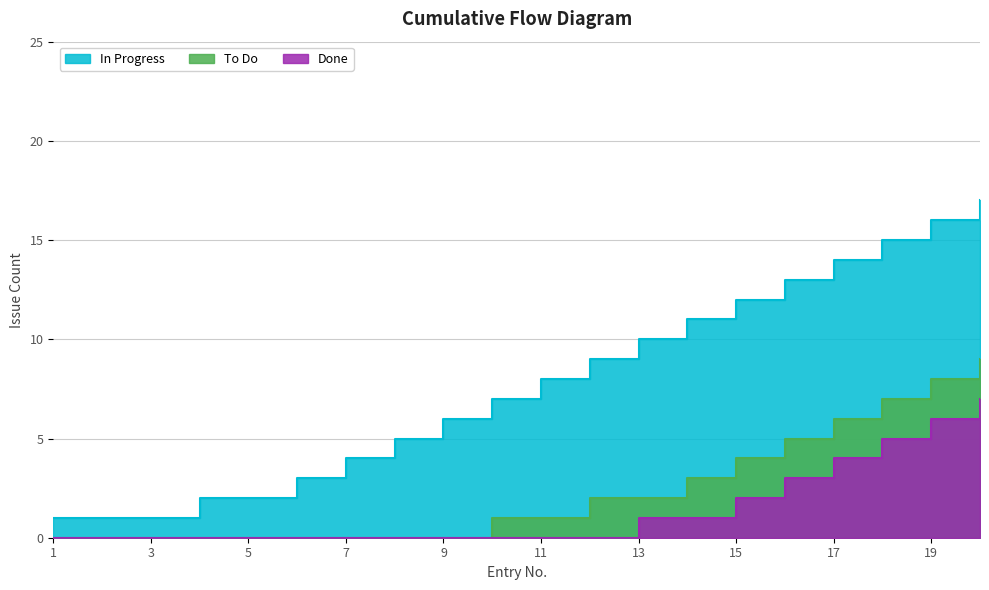

Does the chart have visible grid lines?

Yes